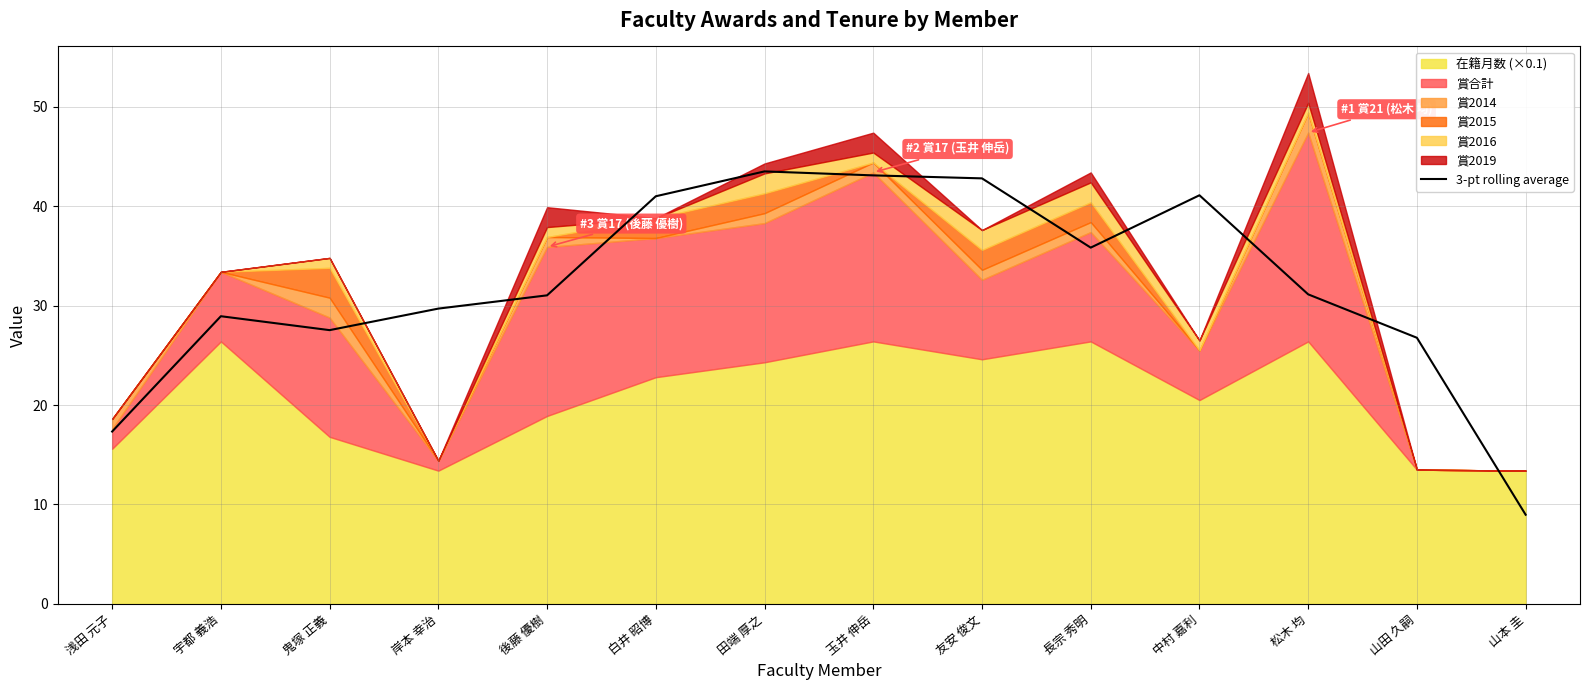

How many points are lower than both their immediate neighbors (excluding endpoints)?

2